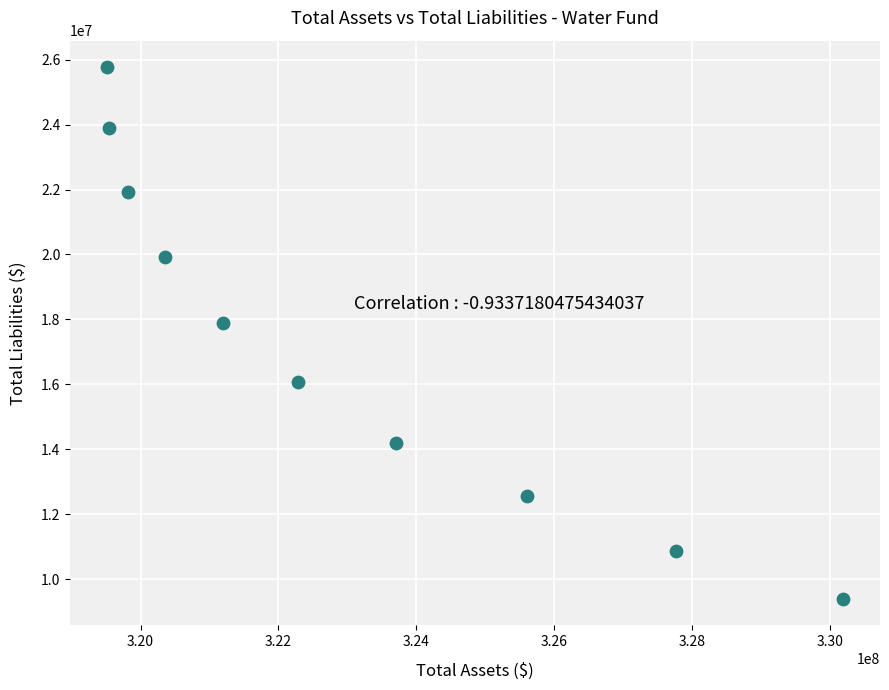

What Y value in the scatter plot is closest to 17583355?

17891802.8